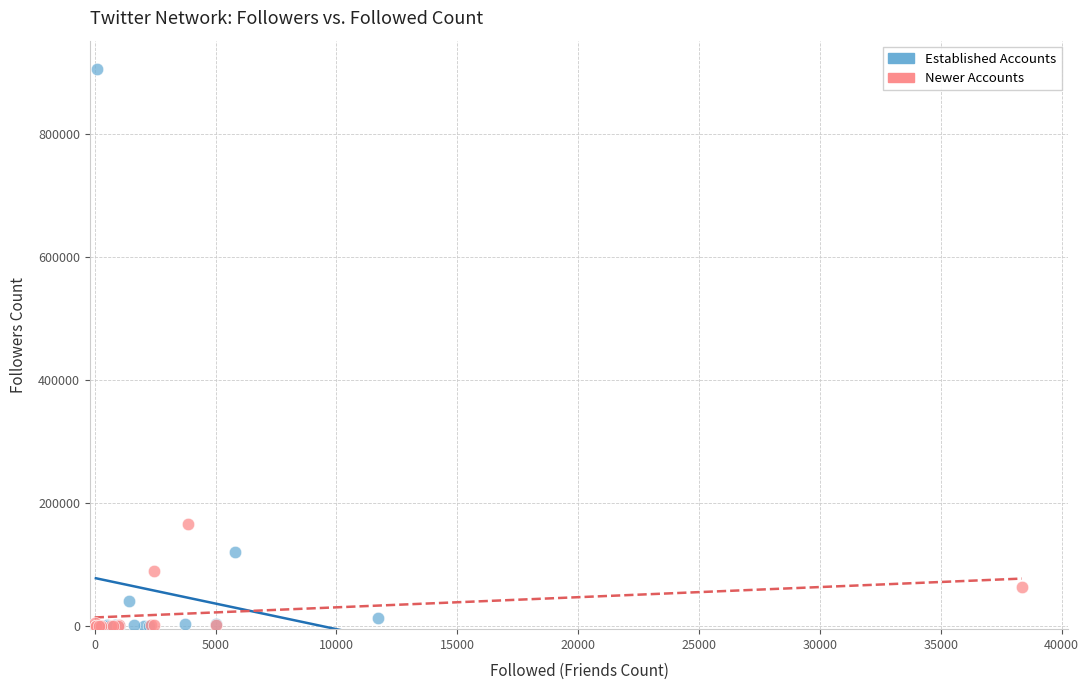

Which series has the widest spread of Y values?

Established Accounts